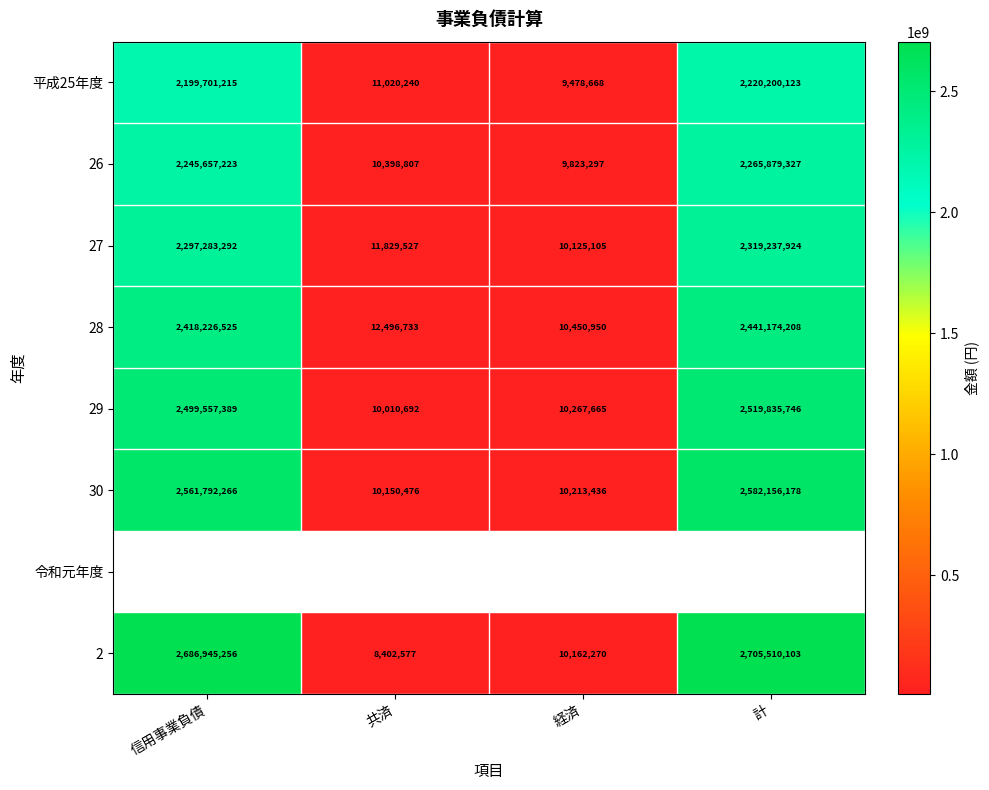

How many series are shown in this chart?

8